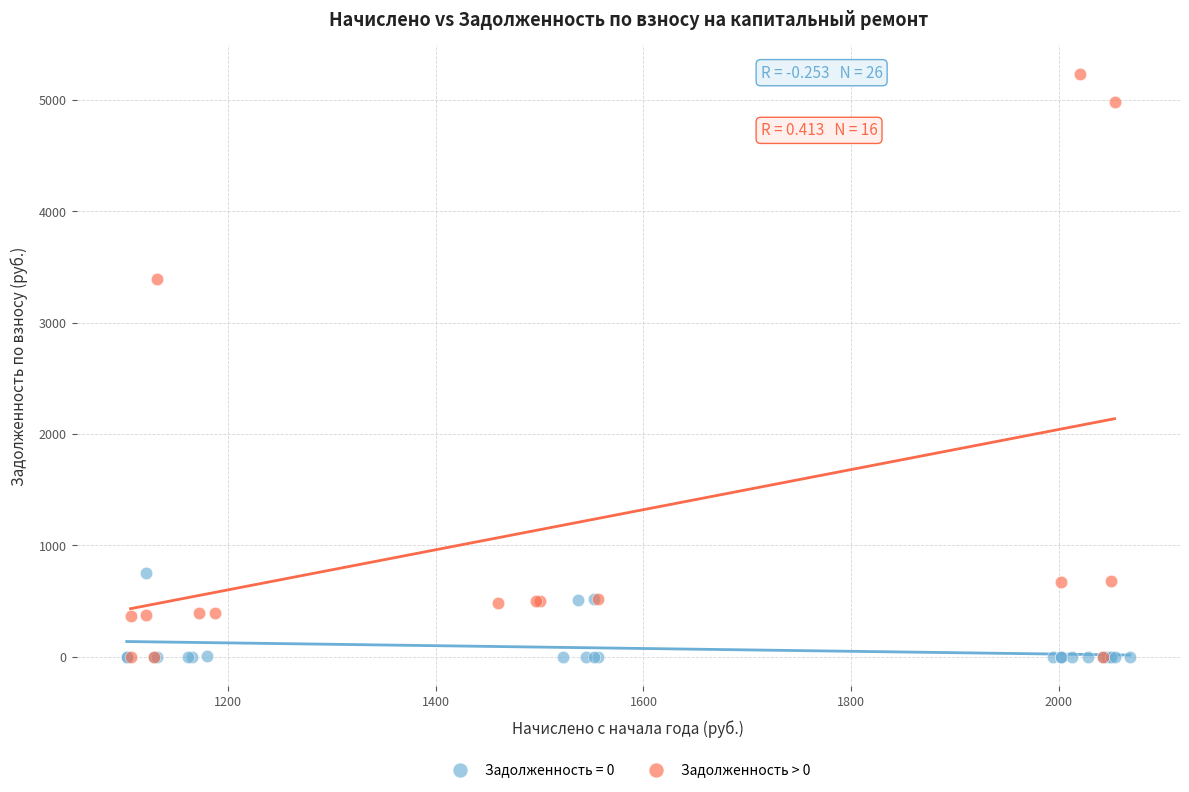

Which series contains the highest Y value?

Задолженность > 0